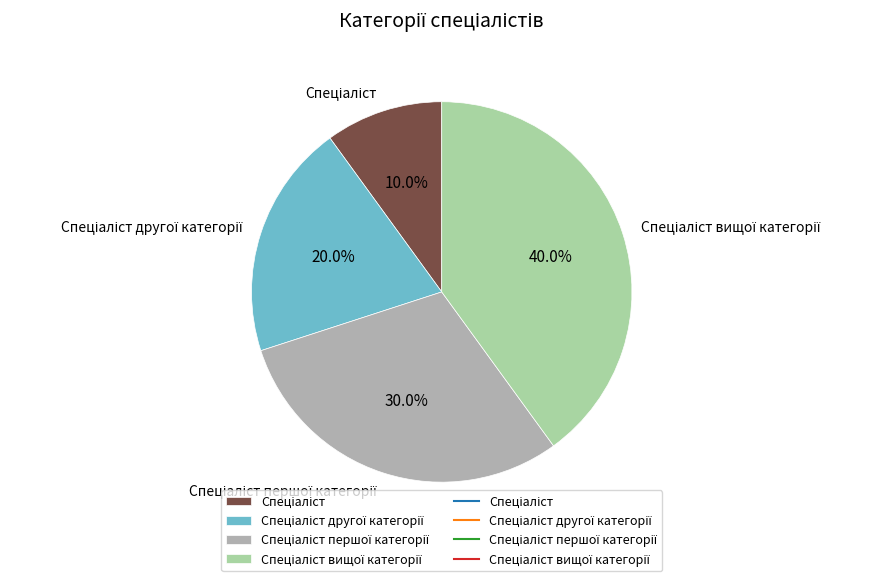

Is there a majority slice in this chart?

No